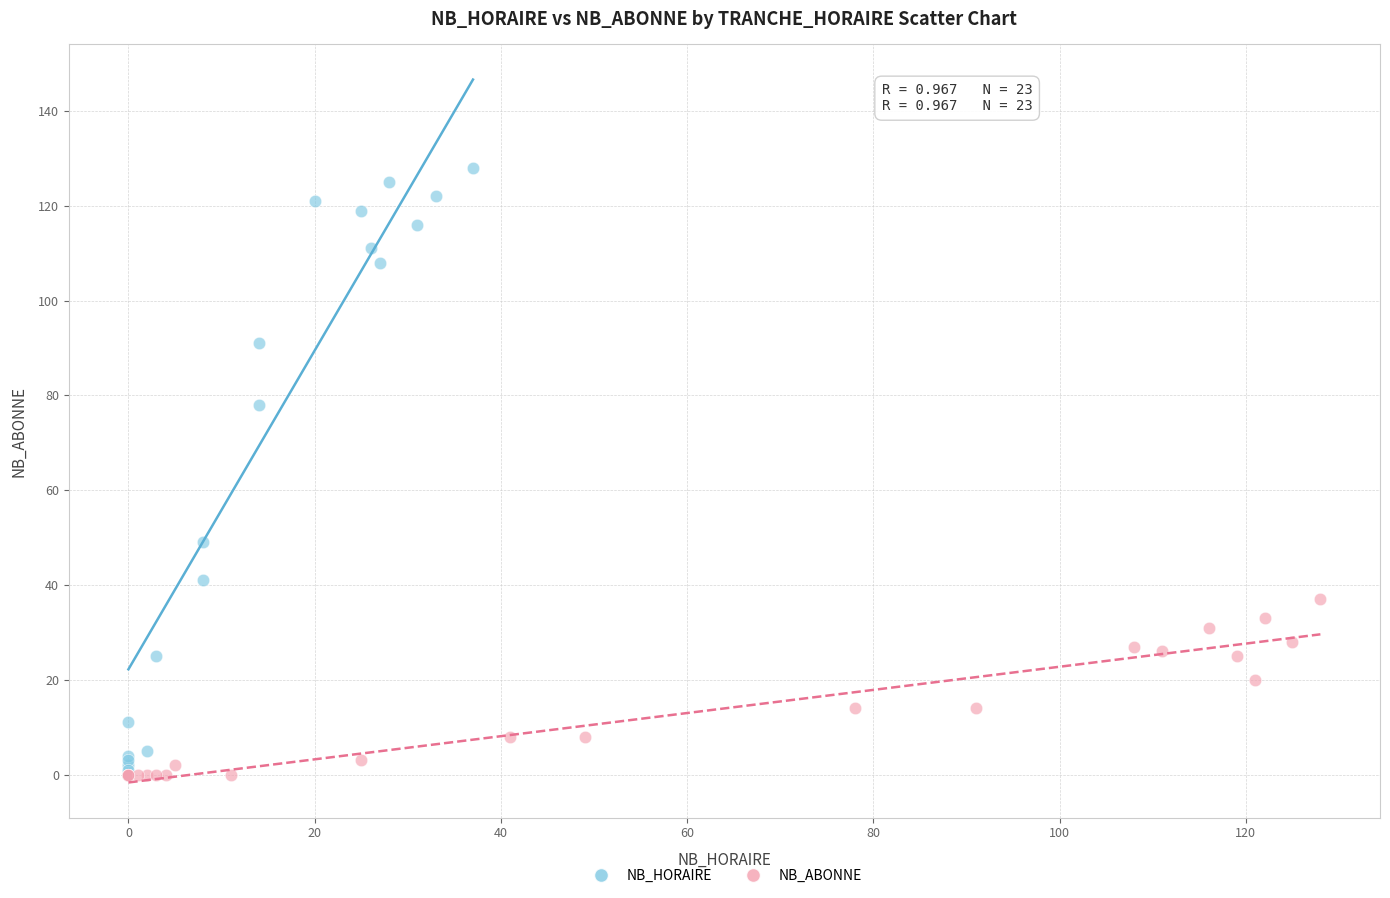

Which series contains the highest Y value?

NB_HORAIRE